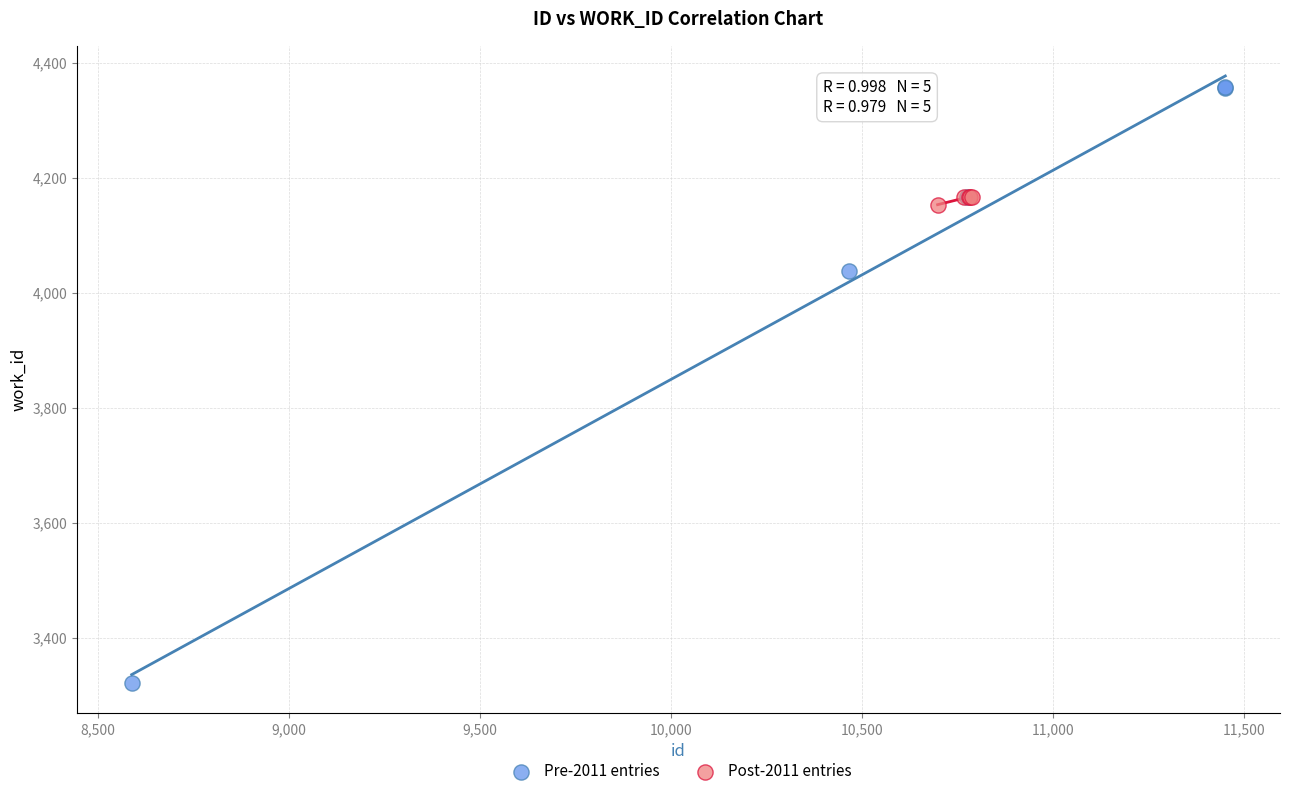

What are all the series names shown in the legend?

Pre-2011 entries, Post-2011 entries